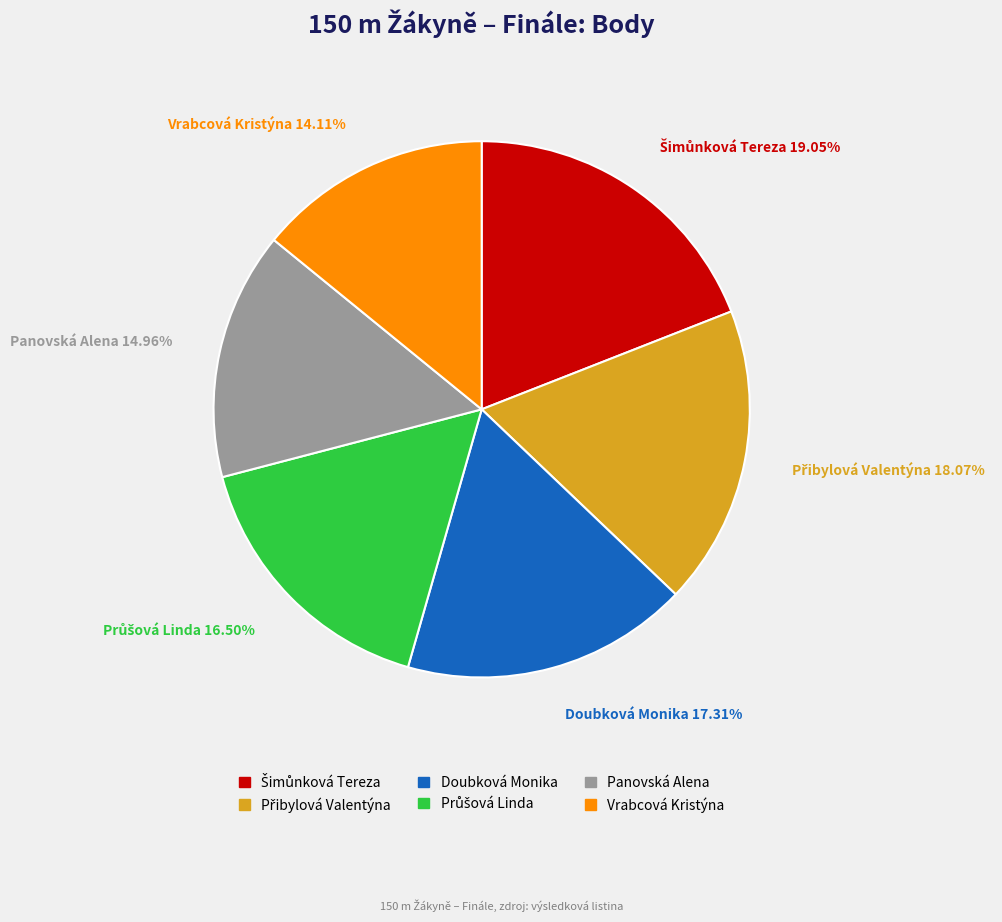

Does any single category account for the majority?

No